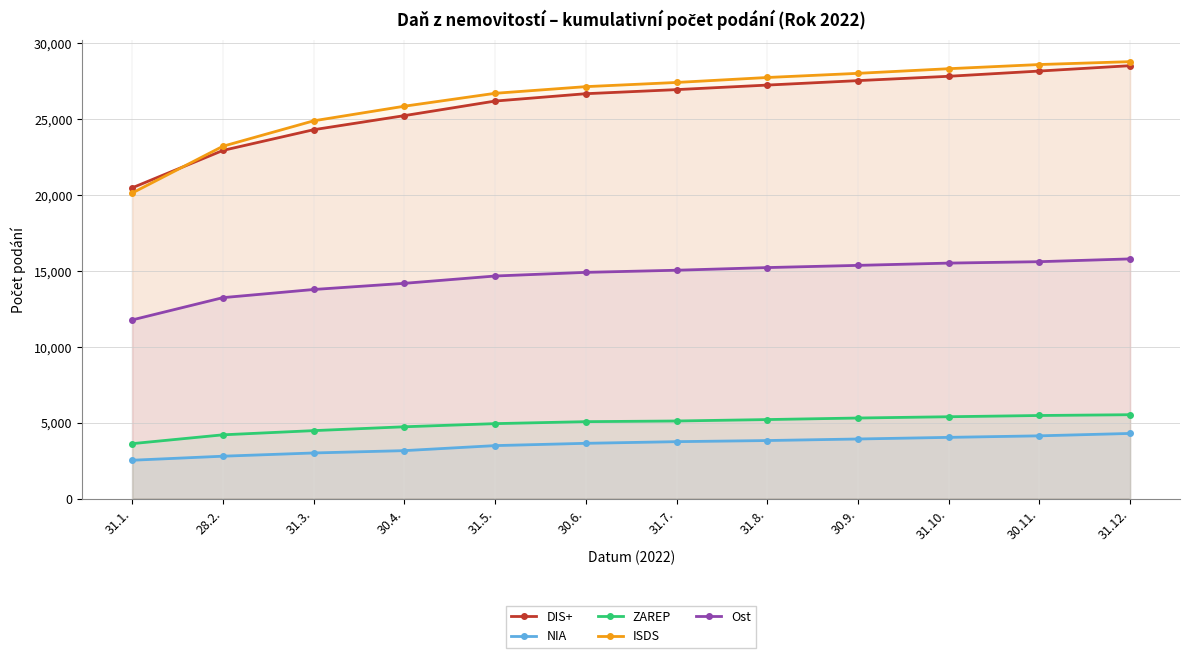

What is the label of the 9th point from the left?

30.9.